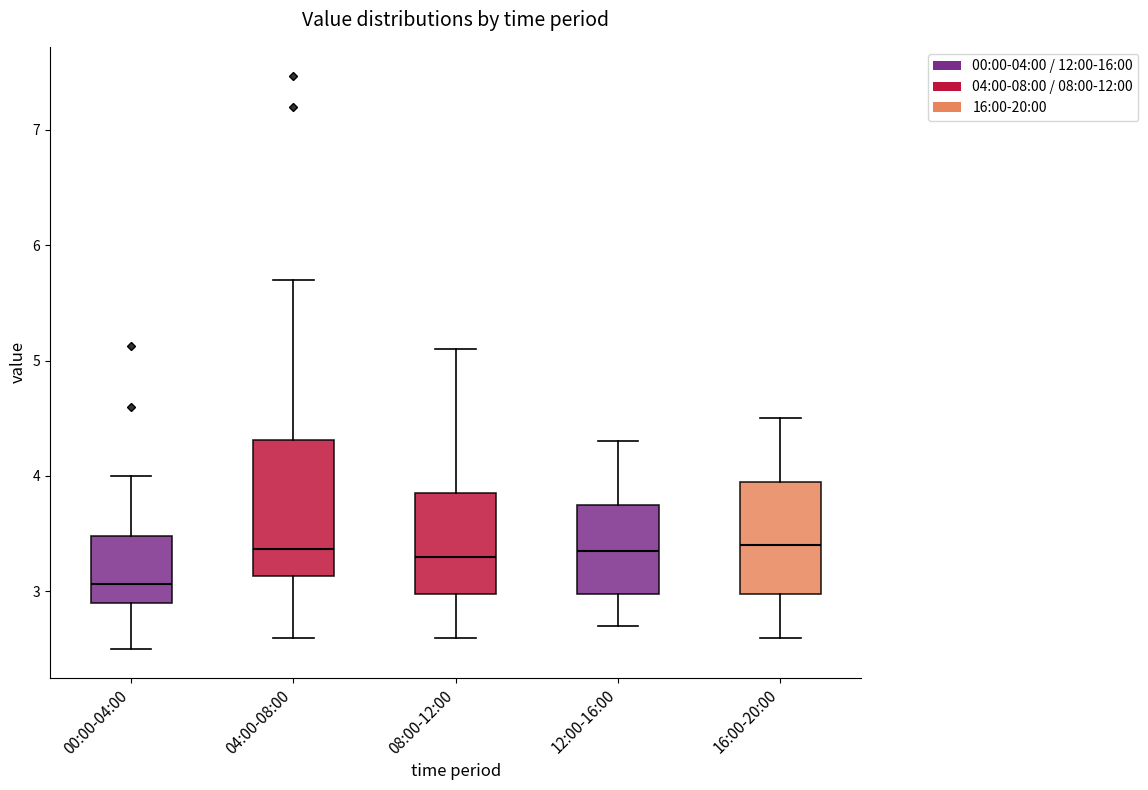

Comparing the boxes themselves (not the whiskers), which one is the tallest?

04:00-08:00